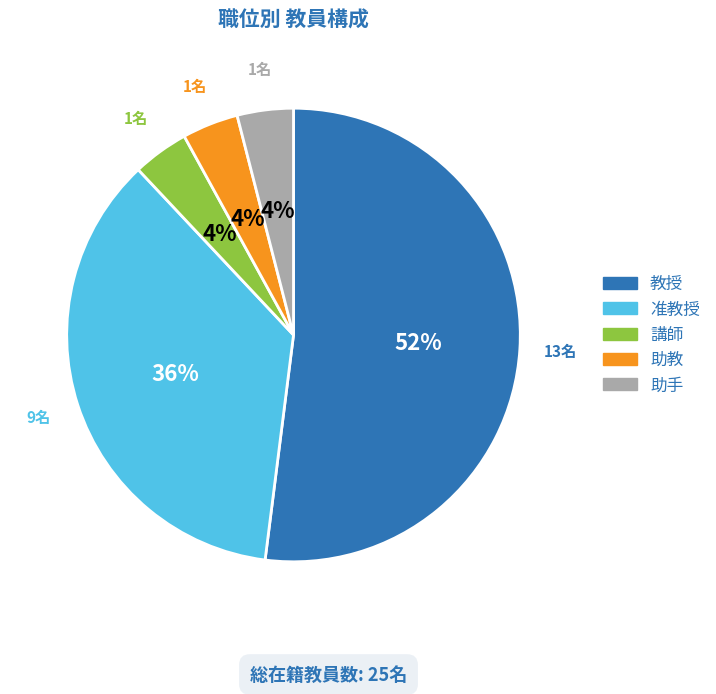

What is the largest slice in the pie chart?

教授